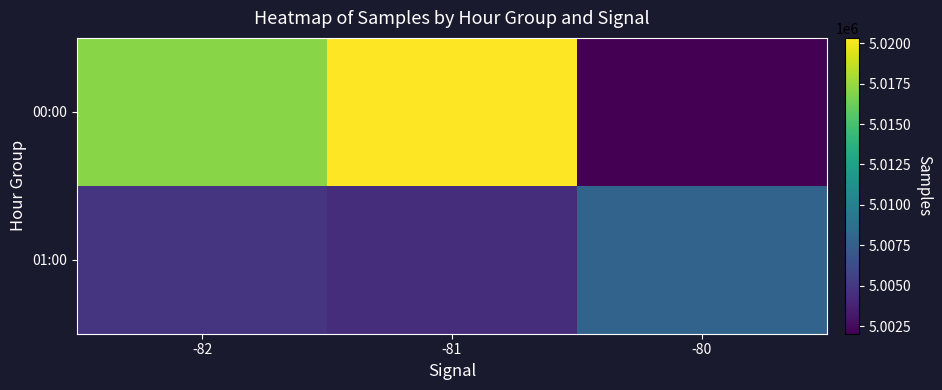

What is the maximum value shown in the chart?

5020331.4